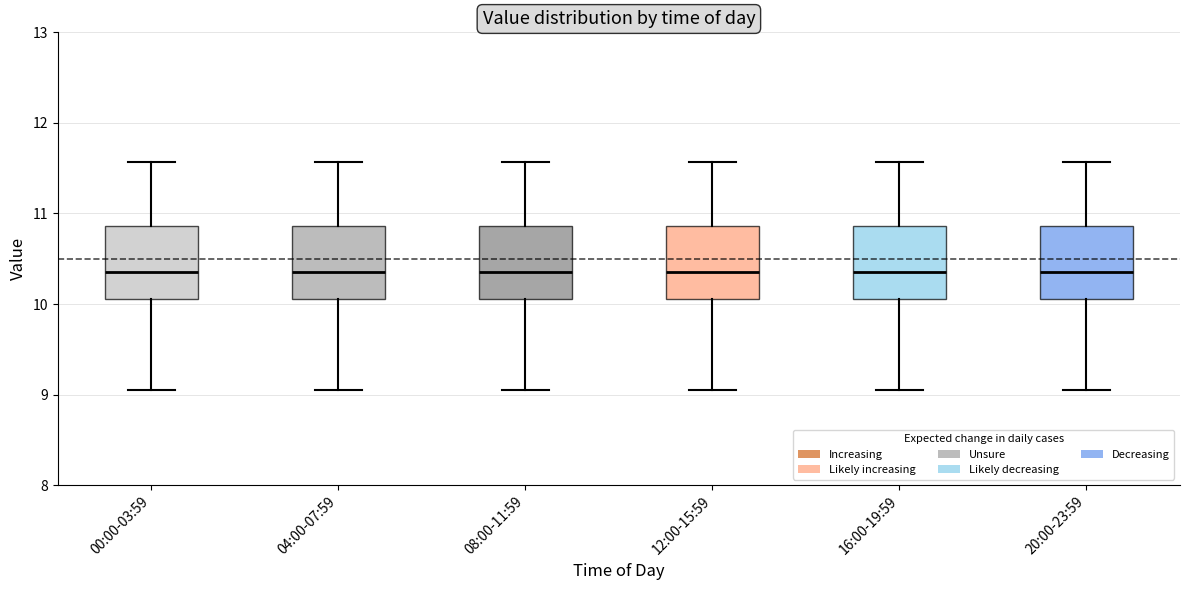

Reading left to right, transcribe this box plot: for each box, give where its median line is, the range the box spans, and where its two whiskers end, as read against the y-axis. The values are not printed on the chart, so give them approximately, as read against the axis.

00:00-03:59: median 10.4, box 10.1 to 10.9, whiskers 9.1 to 11.6
04:00-07:59: median 10.4, box 10.1 to 10.9, whiskers 9.1 to 11.6
08:00-11:59: median 10.4, box 10.1 to 10.9, whiskers 9.1 to 11.6
12:00-15:59: median 10.4, box 10.1 to 10.9, whiskers 9.1 to 11.6
16:00-19:59: median 10.4, box 10.1 to 10.9, whiskers 9.1 to 11.6
20:00-23:59: median 10.4, box 10.1 to 10.9, whiskers 9.1 to 11.6